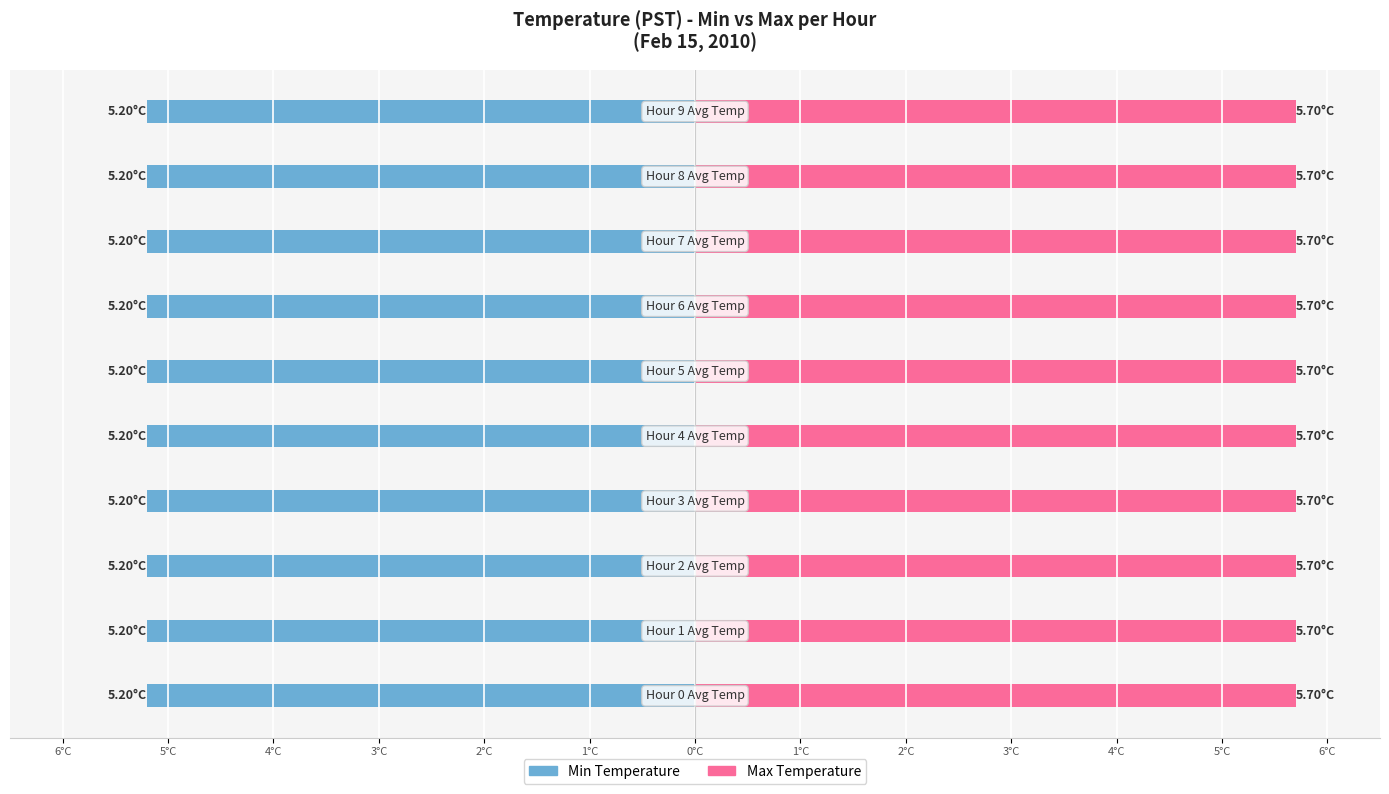

What value does the Min Temperature series have at 0?

5.2